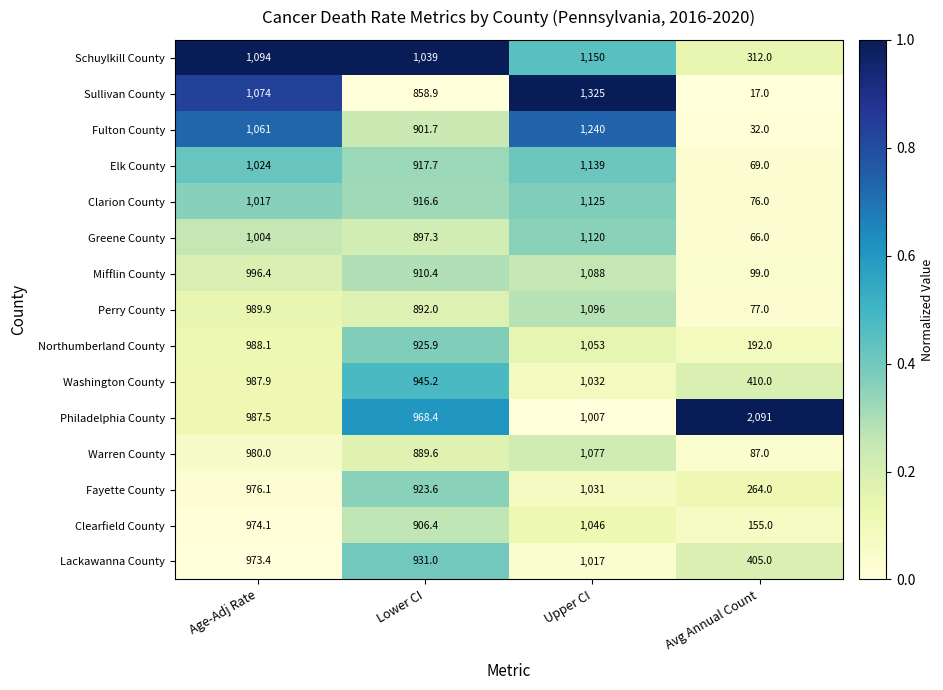

What is the total value across all series at Upper CI?

16546.0